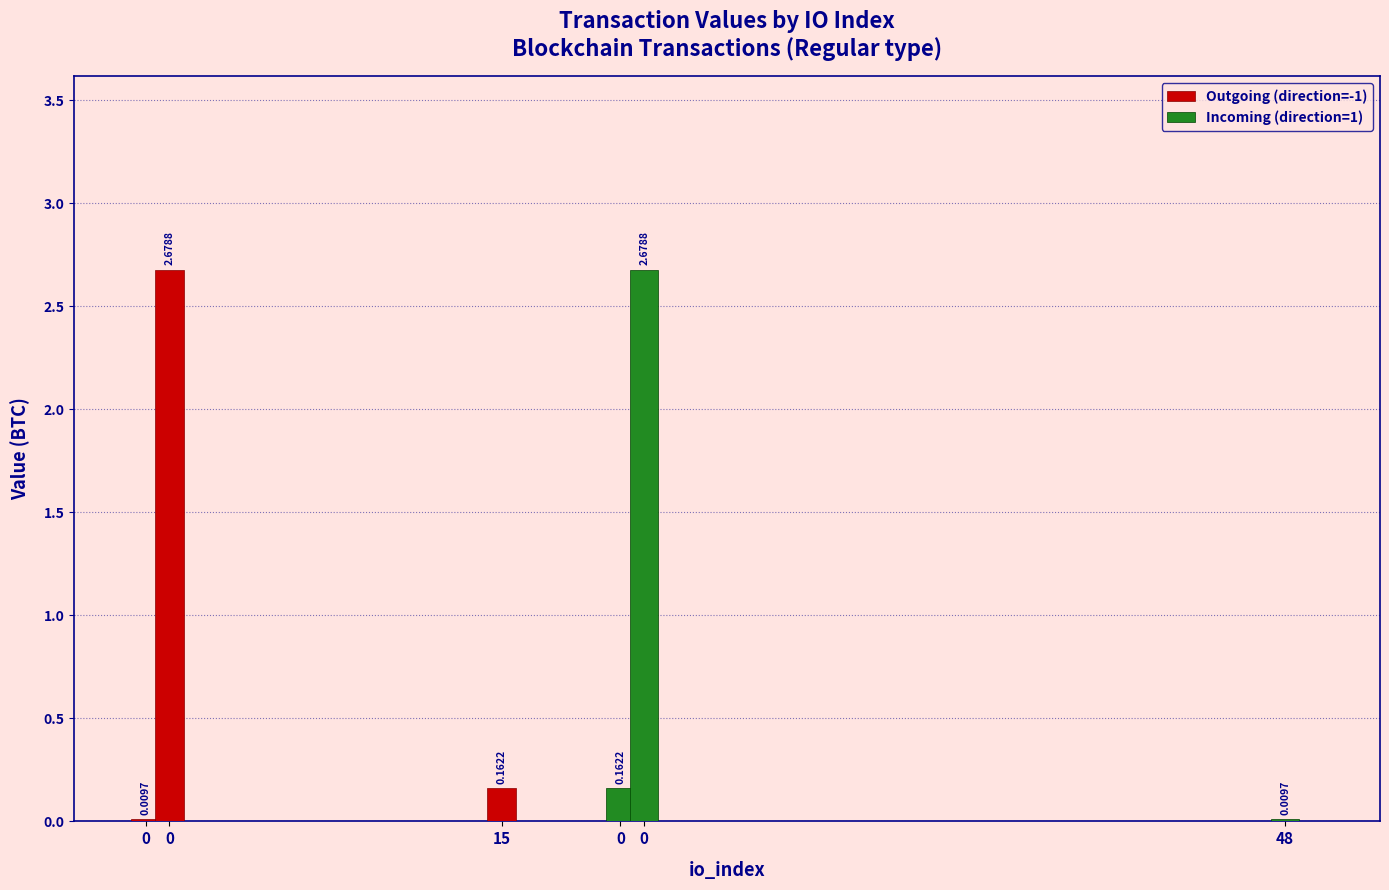

Reading left to right, transcribe all the data shown in this chart.

value: 0=0.0	0=2.7	15=0.2	0=0.2	0=2.7	48=0.0
direction: 0=-1.0	0=-1.0	15=-1.0	0=1.0	0=1.0	48=1.0
valid_mainchain: 0=1.0	0=1.0	15=1.0	0=1.0	0=1.0	48=1.0